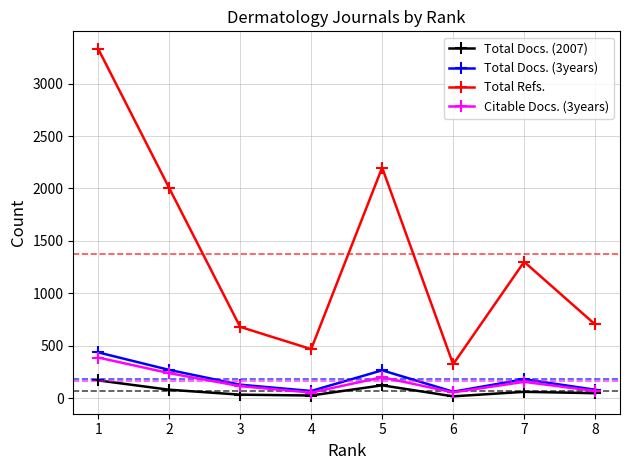

Rank the series by their maximum value, from lowest to highest.

Total Docs. (2007), Citable Docs. (3years), Total Docs. (3years), Total Refs.